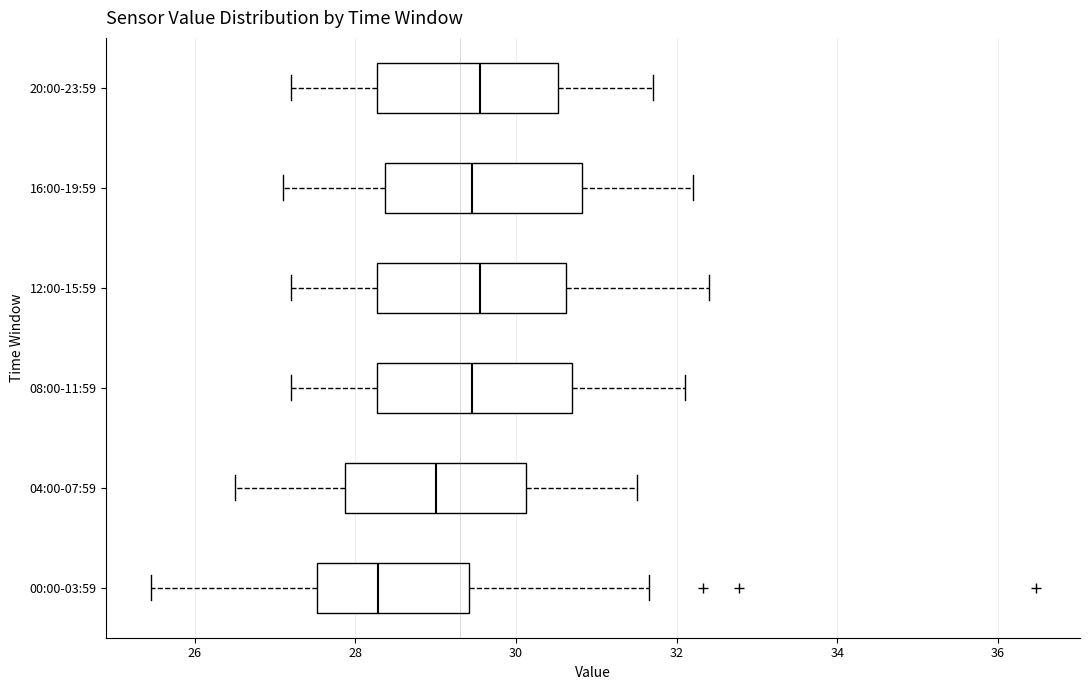

Which box has the furthest to the left median line?

00:00-03:59